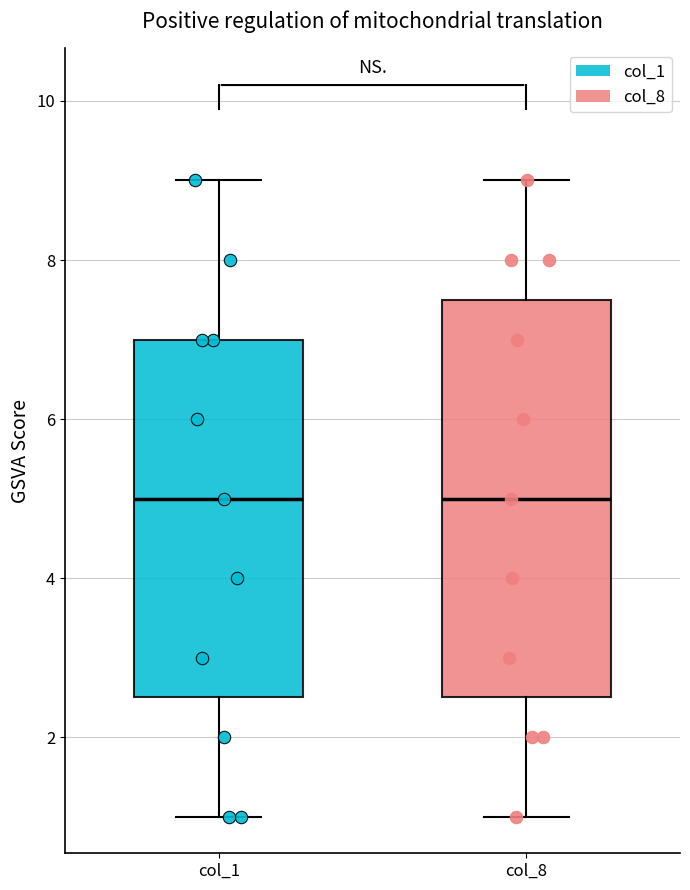

Comparing the boxes themselves (not the whiskers), which one is the tallest?

col_8